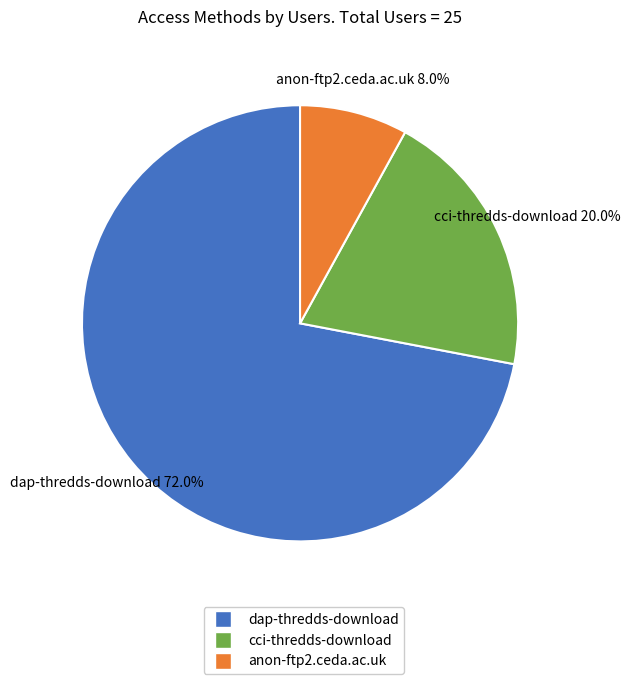

How many slices are in this pie chart?

3